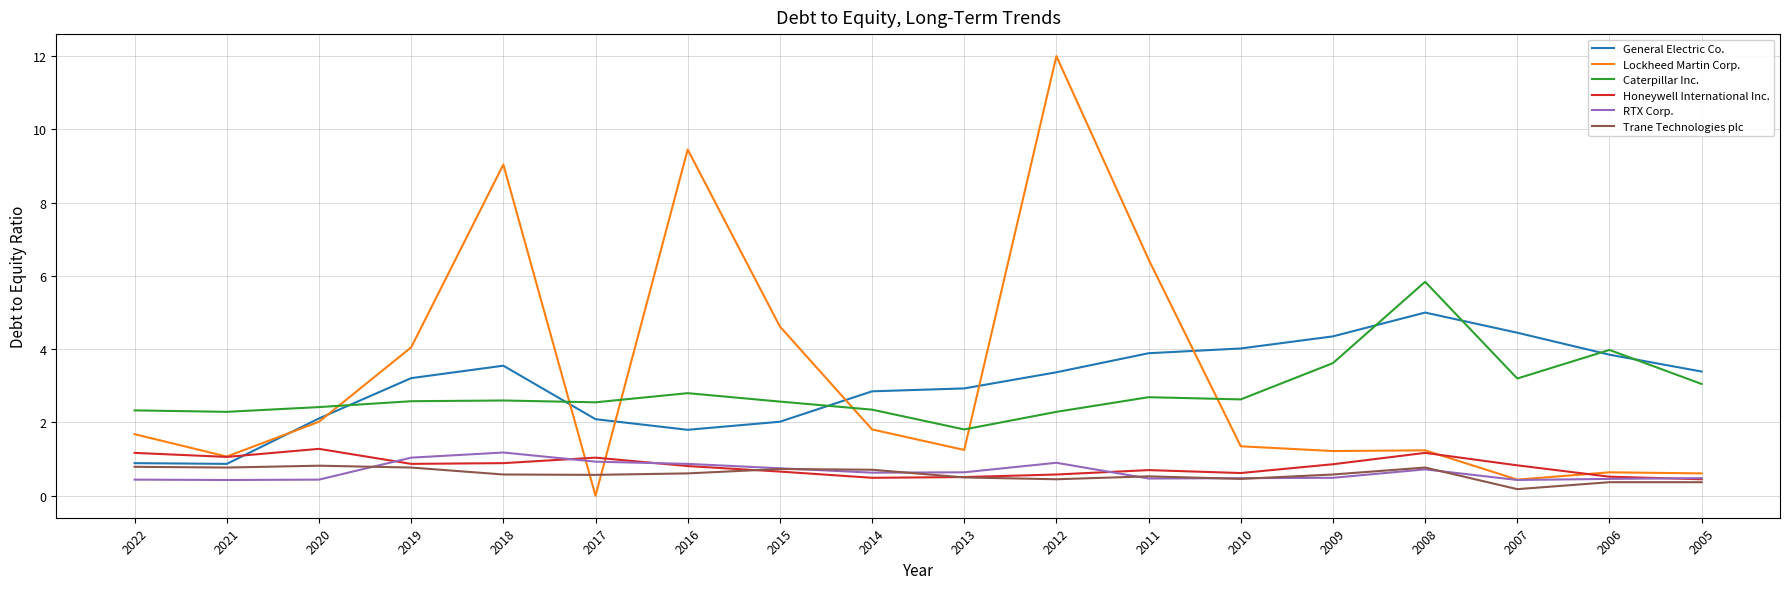

True or false: Lockheed Martin Corp. and Trane Technologies plc intersect in this chart.

True